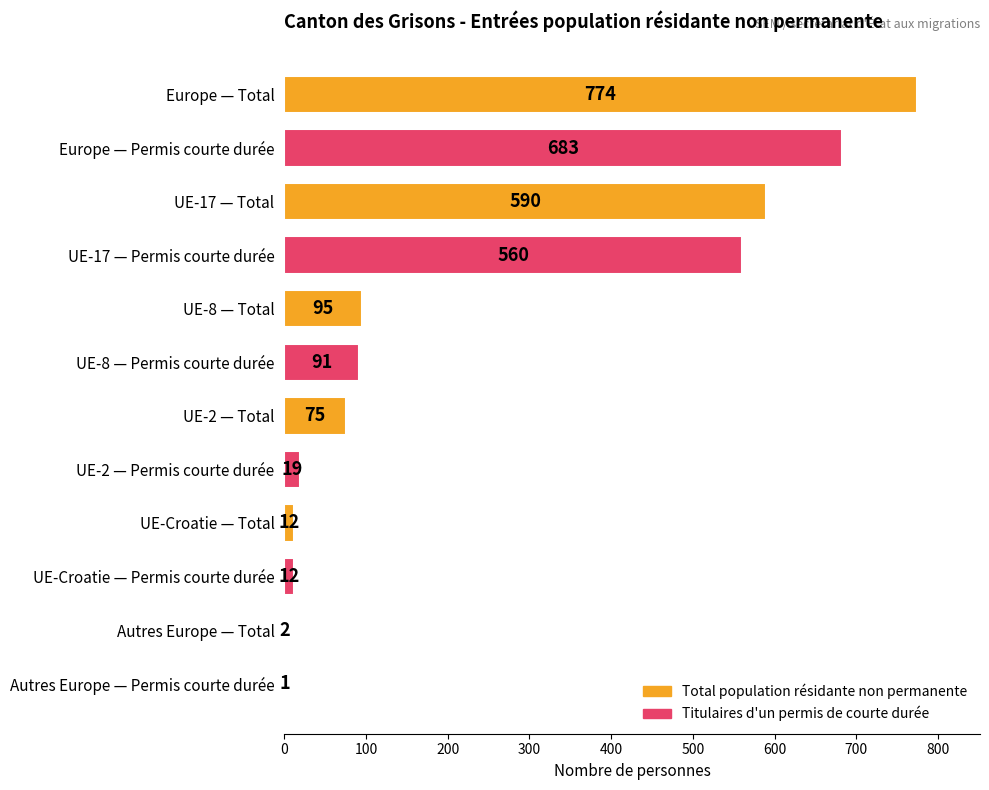

Where is the data nearest to the value 387?

UE-17 — Permis courte durée